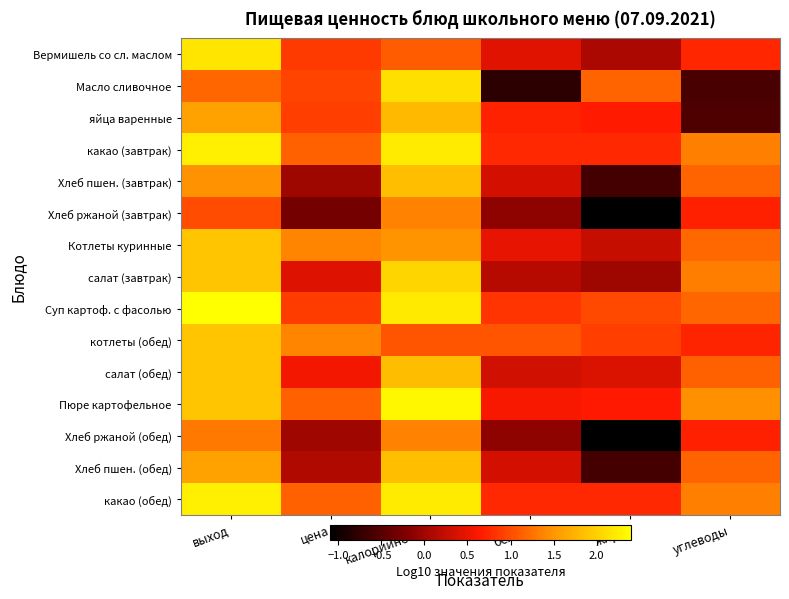

Between белки and выход, which is larger?

выход